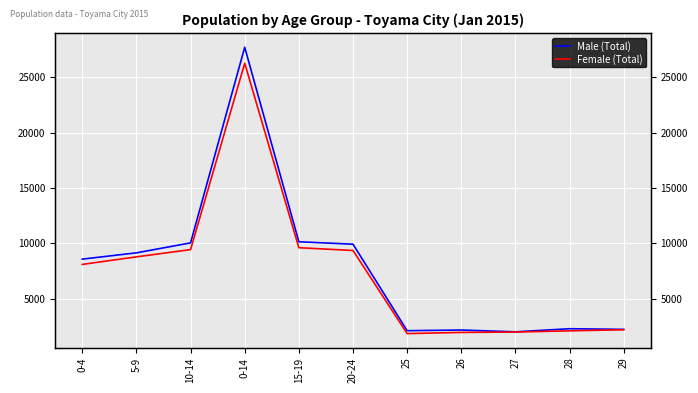

Between 0-14 and 27, which series saw the biggest shift?

Male (Total)